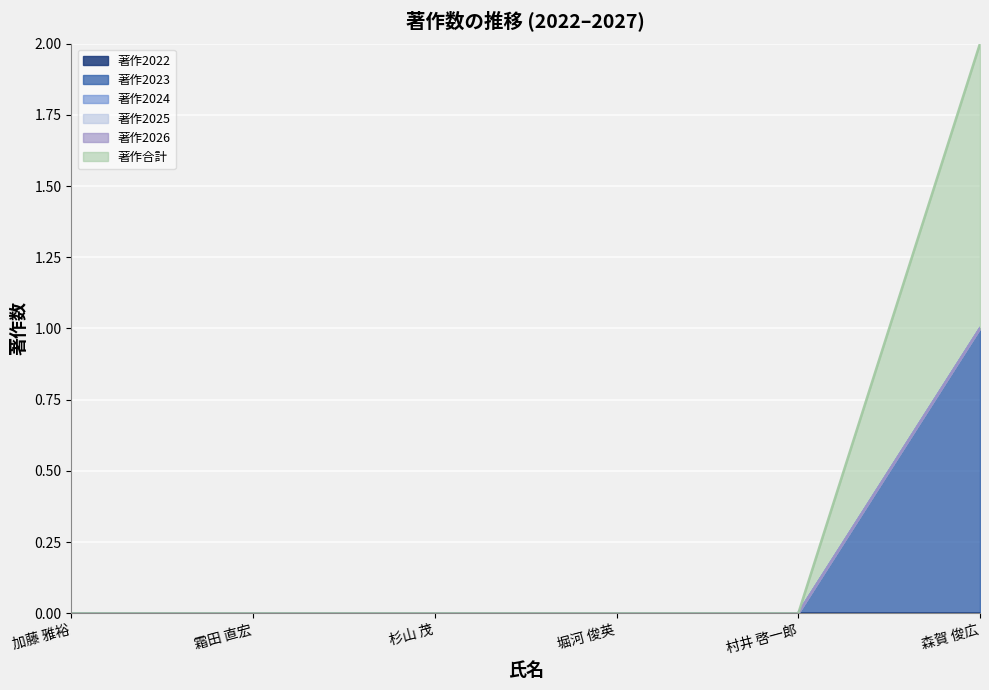

Which series has the largest total across all categories?

著作2023